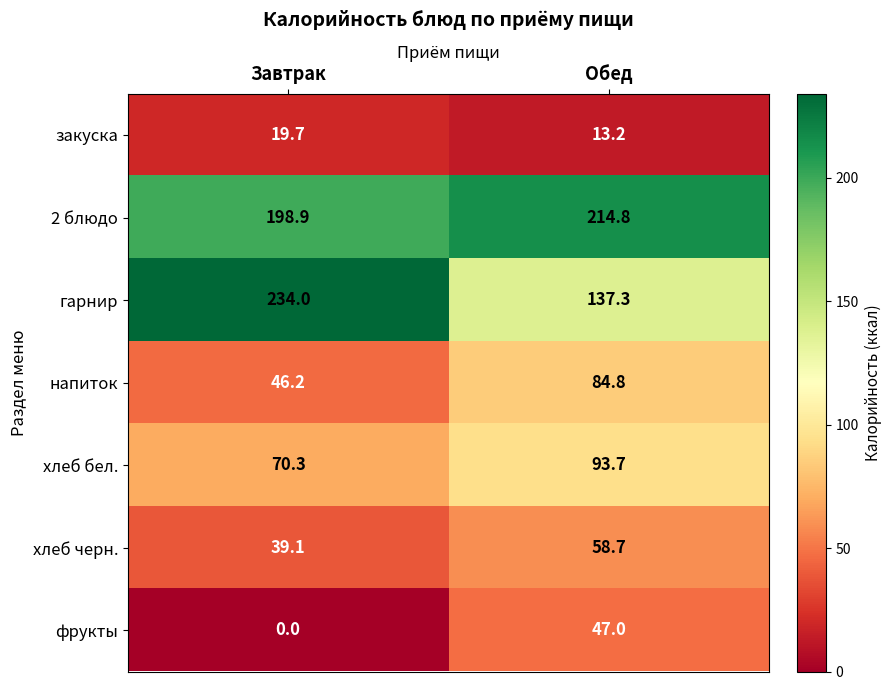

The value of напиток at Завтрак is 9.7. True or false?

False